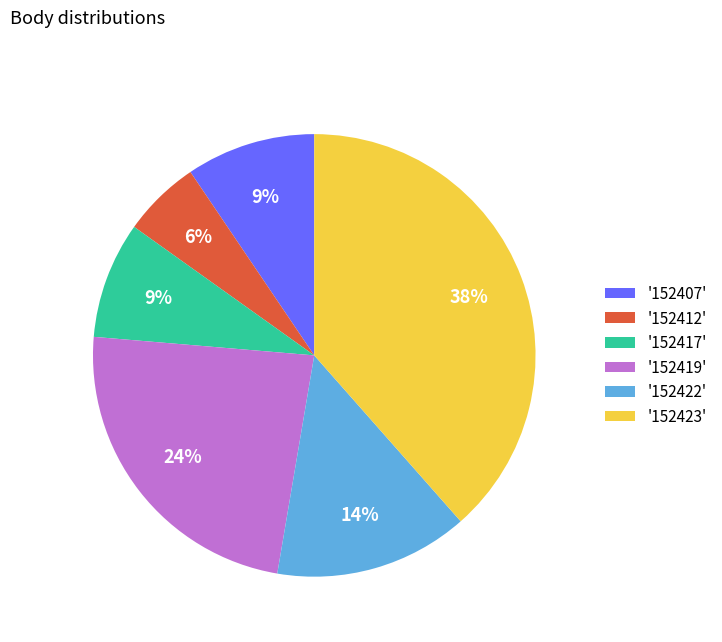

Is it true that '152422' is 21% of the pie?

False